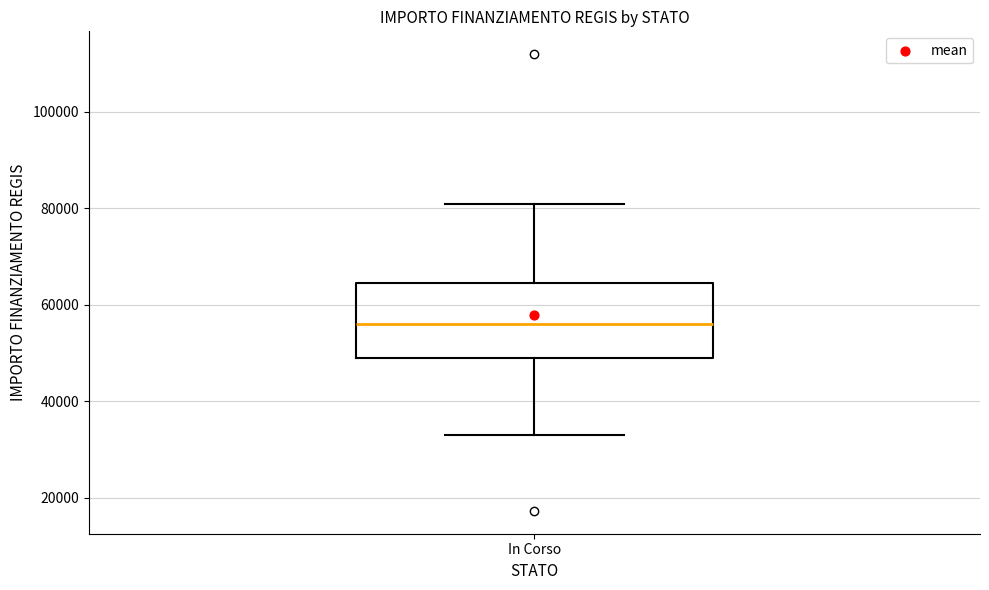

Transcribe this box plot: give where the median line is, the range the box spans, and where the two whiskers end, as read against the y-axis. The values are not printed on the chart, so give them approximately, as read against the axis.

median 56000, box 50000 to 64000, whiskers 32000 to 80000